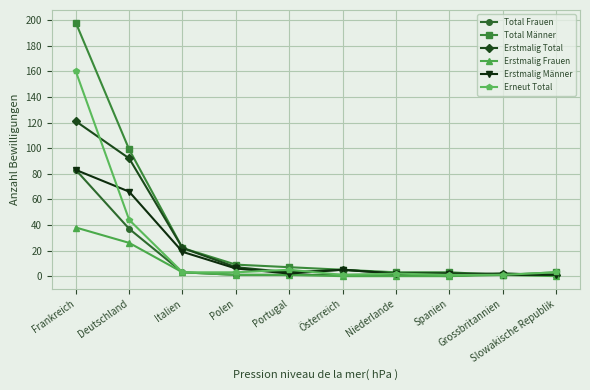

Which series has the largest total across all categories?

Total Männer